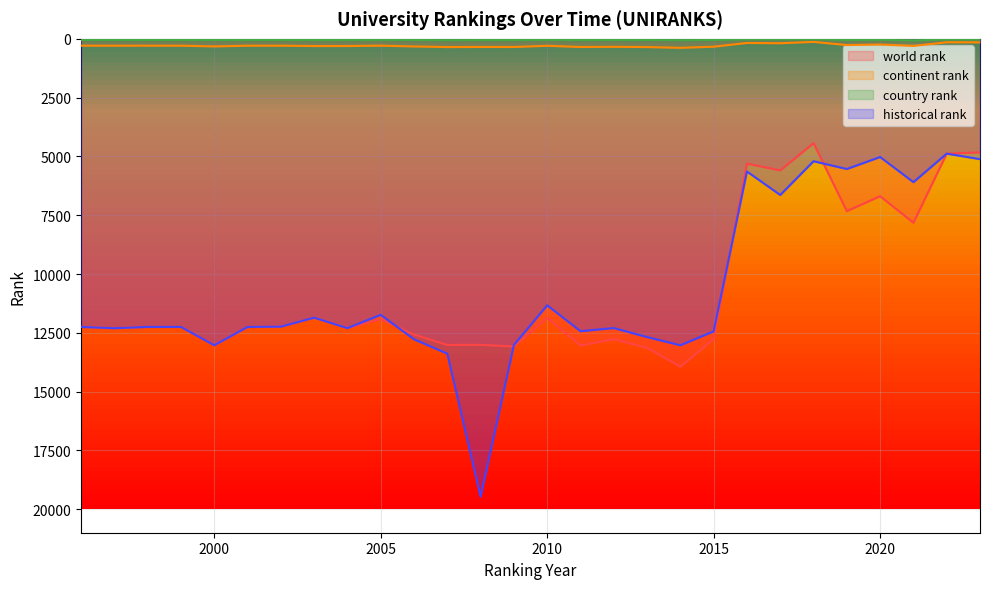

How many lines are shown in the chart?

4